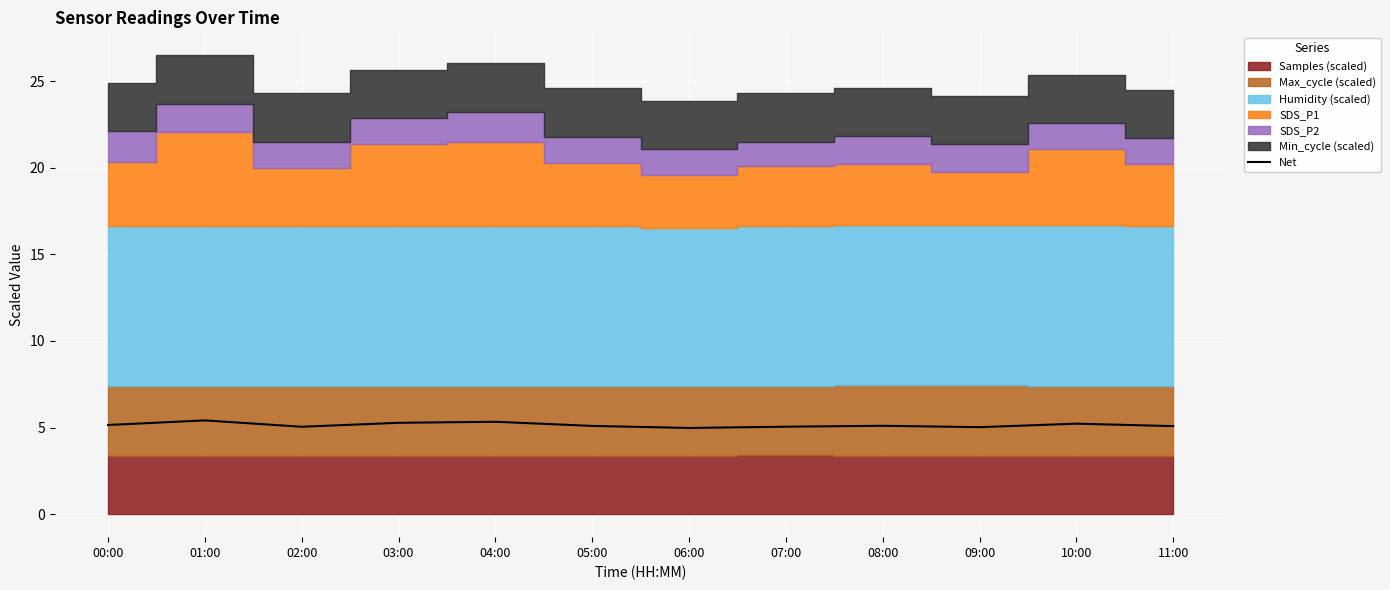

True or false: the data shows 5.3 at 03:00.

True